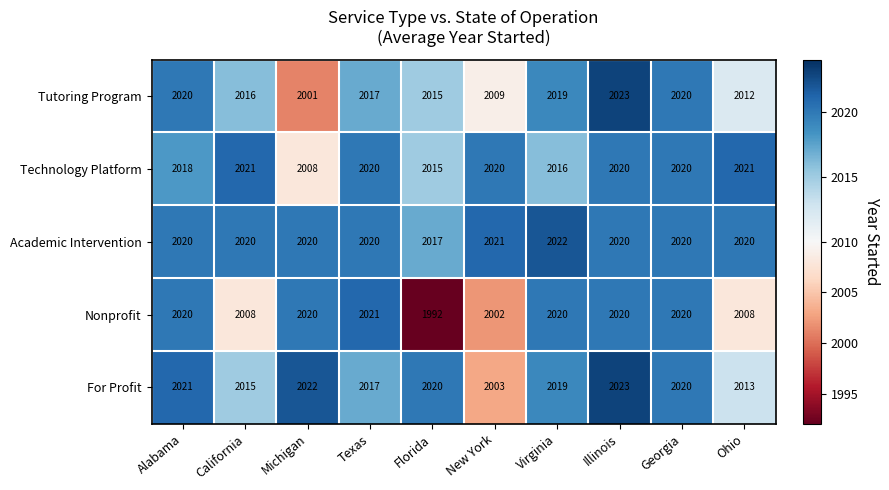

What is the average value of the Nonprofit series?

2013